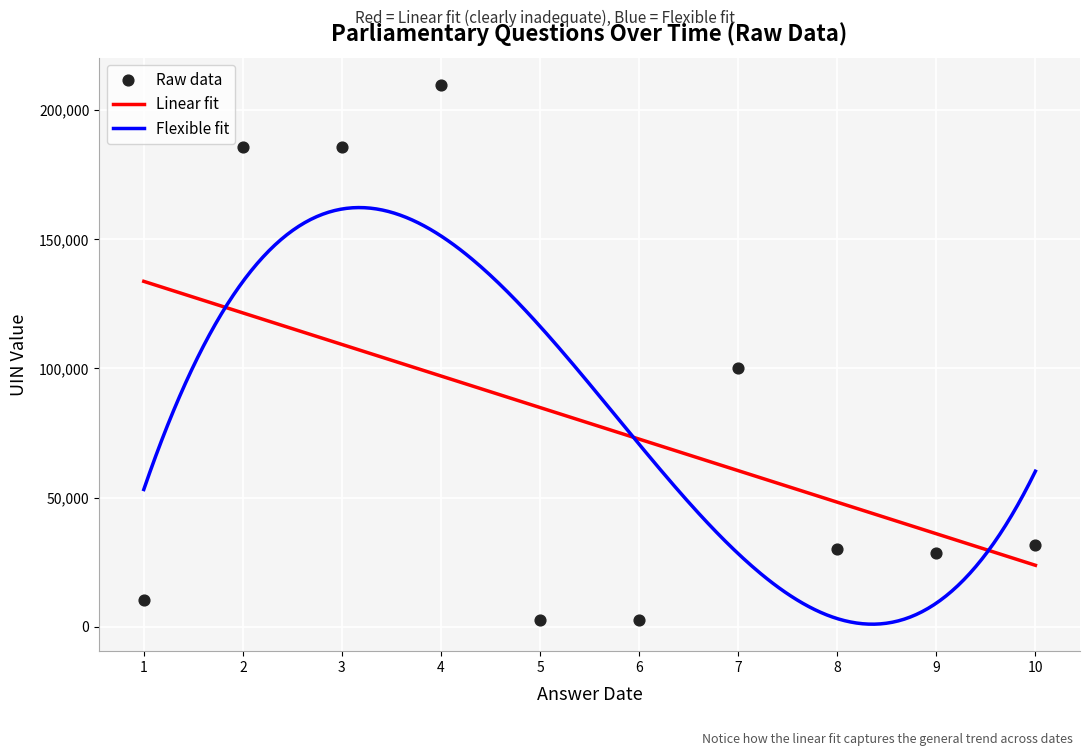

What is the minimum value for Linear fit?

23795.3